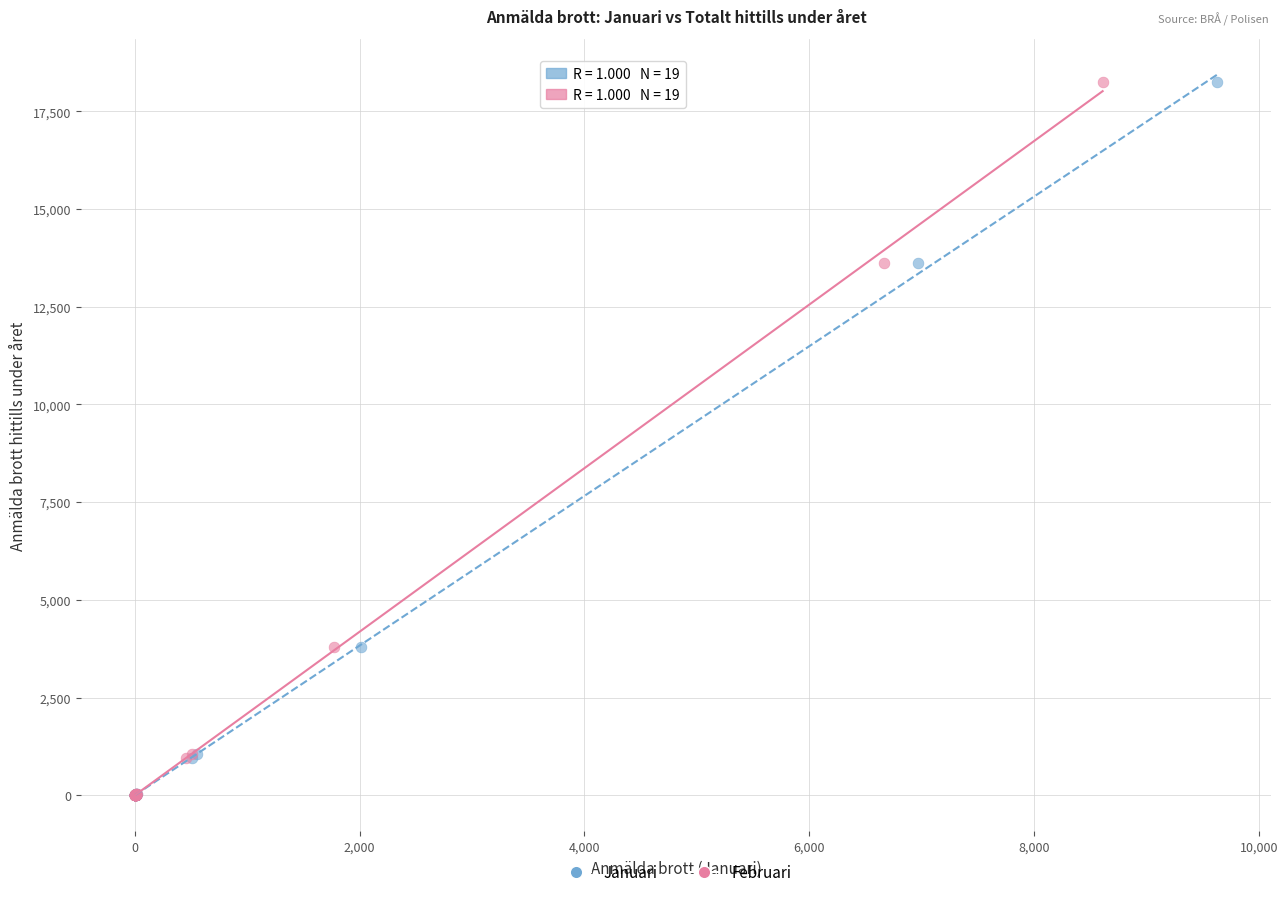

What are all the series names shown in the legend?

Januari, Februari